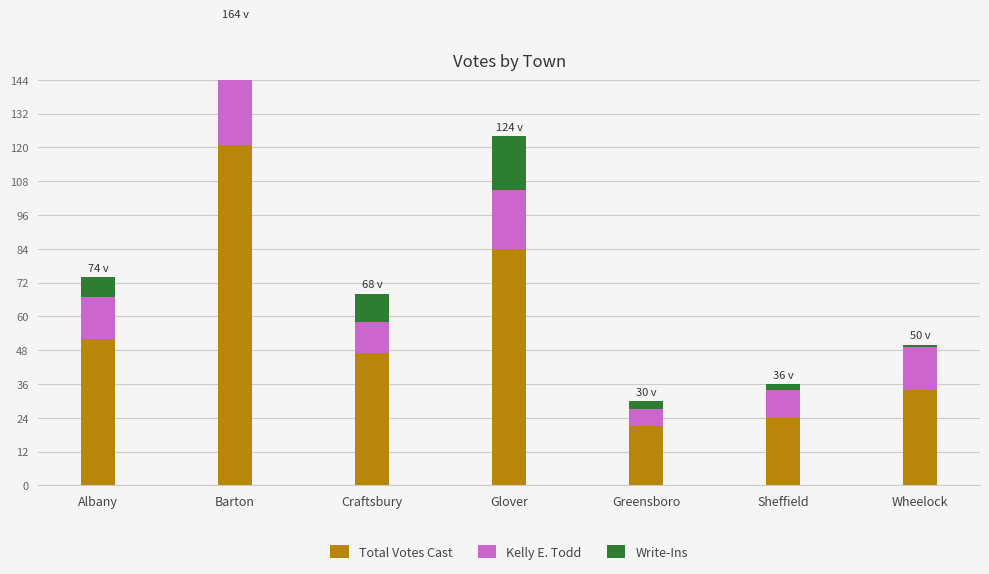

How many bars are there in total?

21